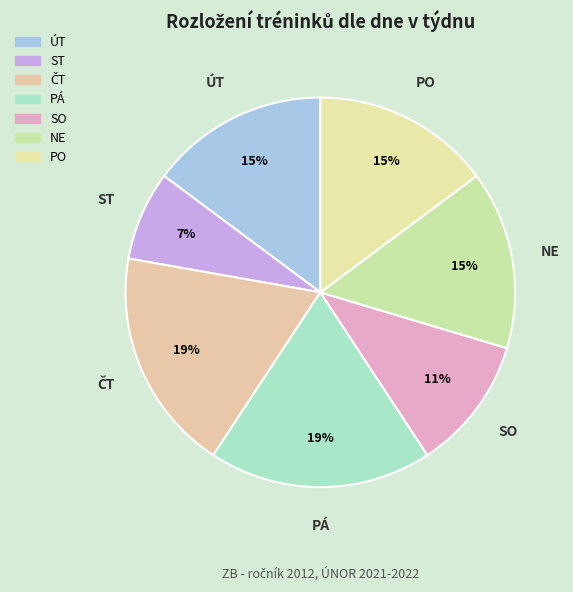

To the nearest percent, what is the average slice percentage?

14%